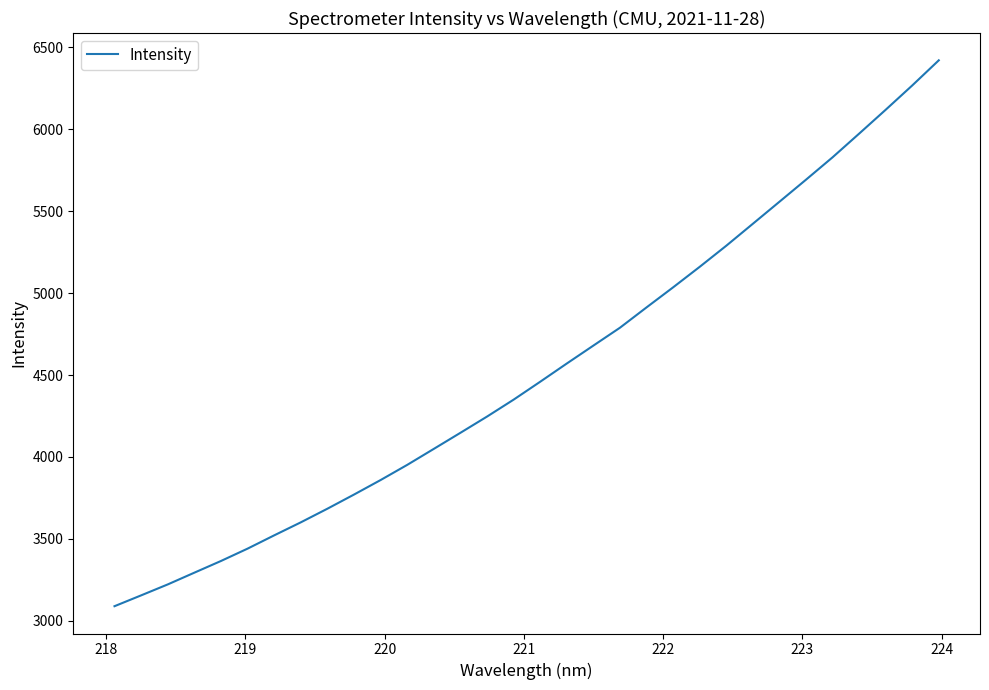

What is the difference between the maximum and minimum values?

3332.0